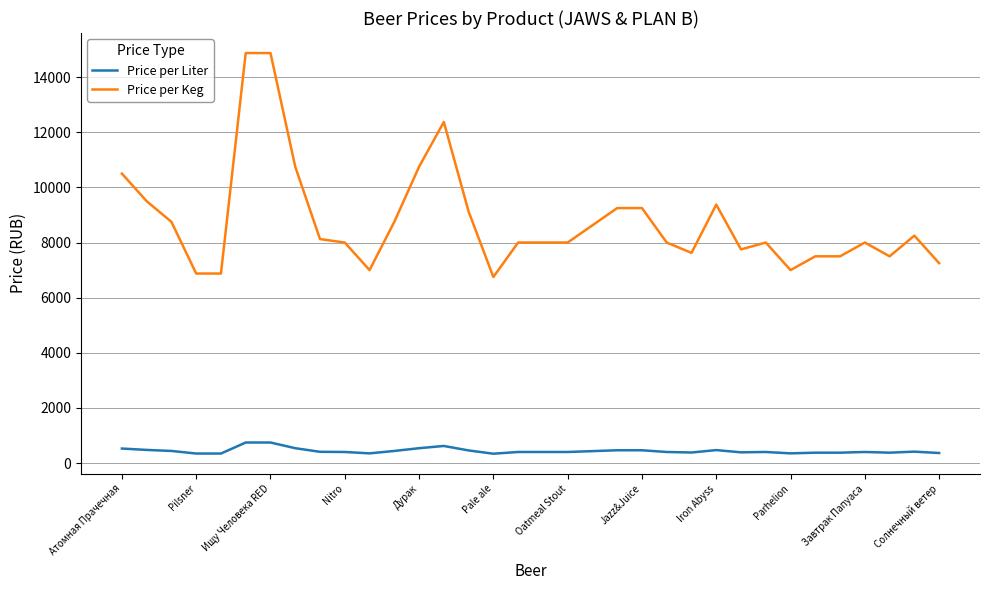

True or false: Price per Keg and Price per Liter intersect in this chart.

False